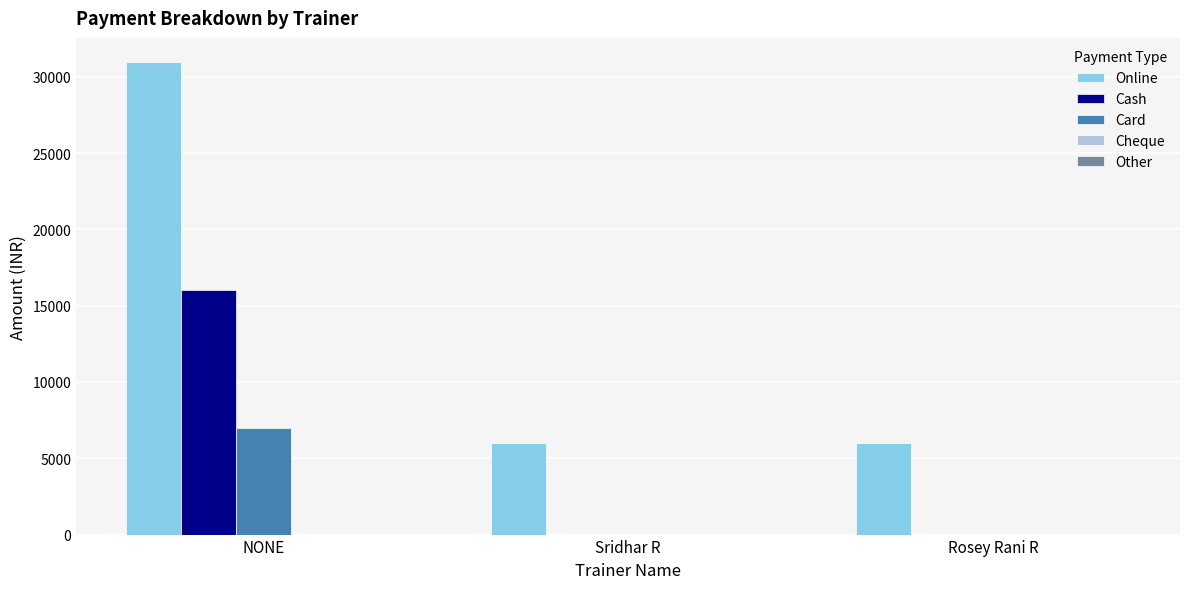

What is the maximum value for Card?

7000